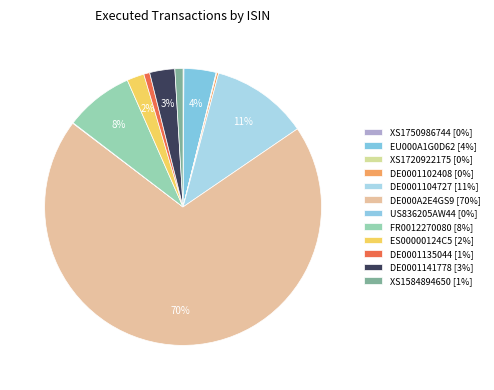

To the nearest percent, what percentage of the pie is ES00000124C5?

2%